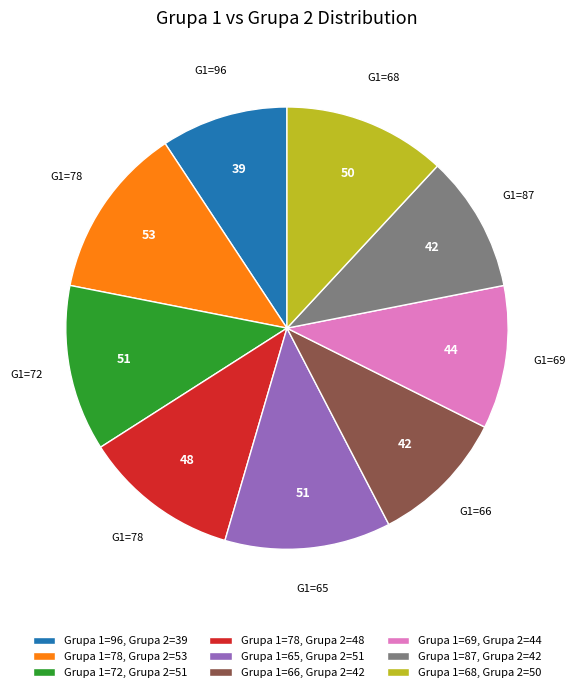

What is the smallest slice in the pie chart?

Grupa 1=96, Grupa 2=39